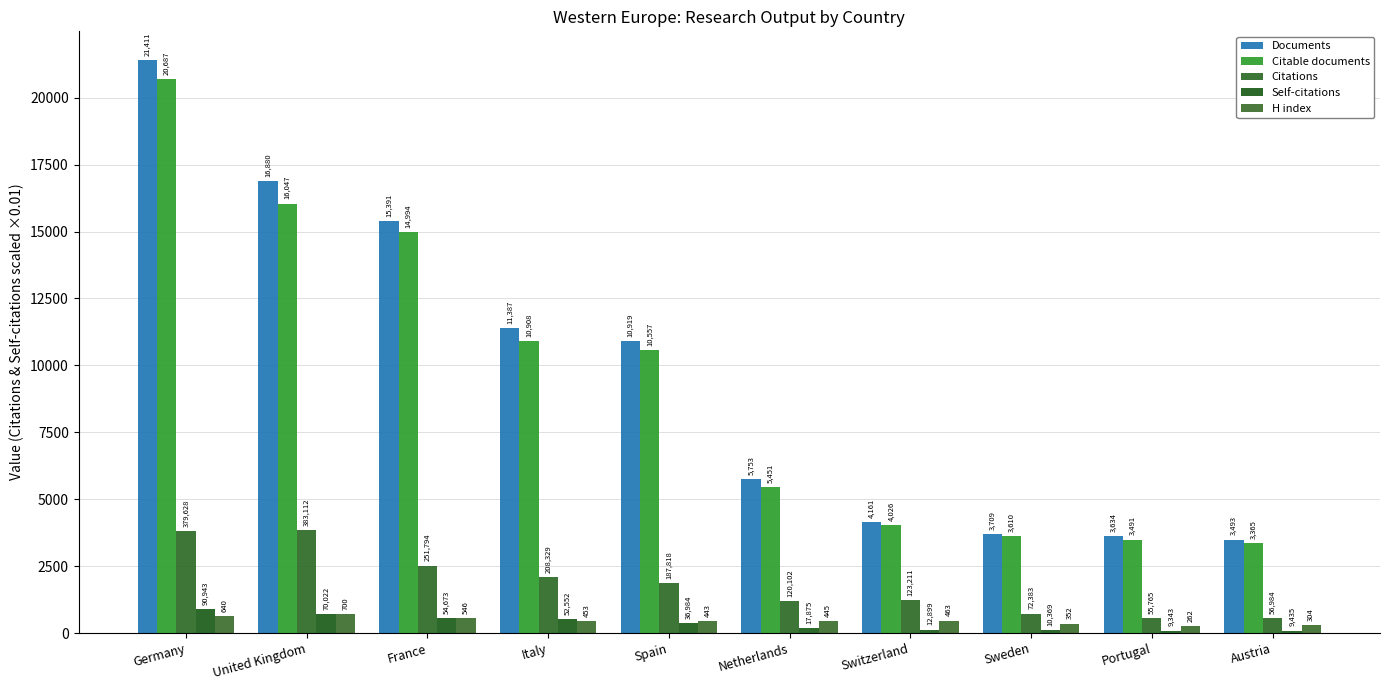

How many groups of bars are there?

10